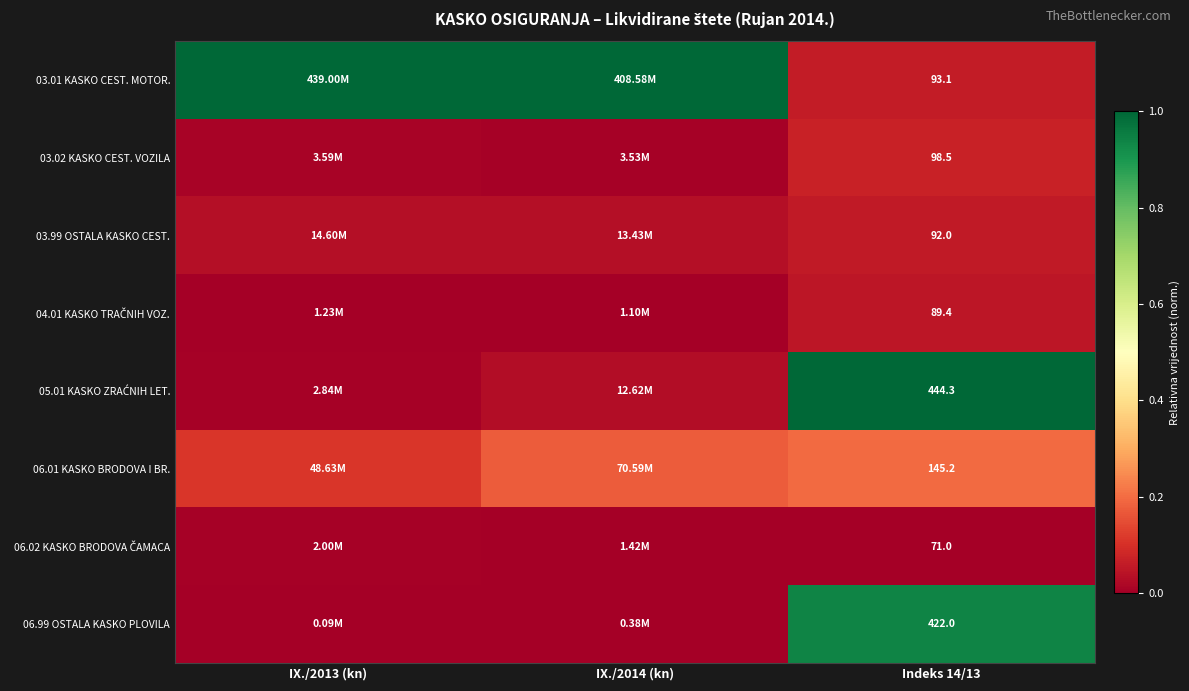

The value of 06.02 KASKO BRODOVA ČAMACA at IX./2014 (kn) is 0.0. True or false?

False